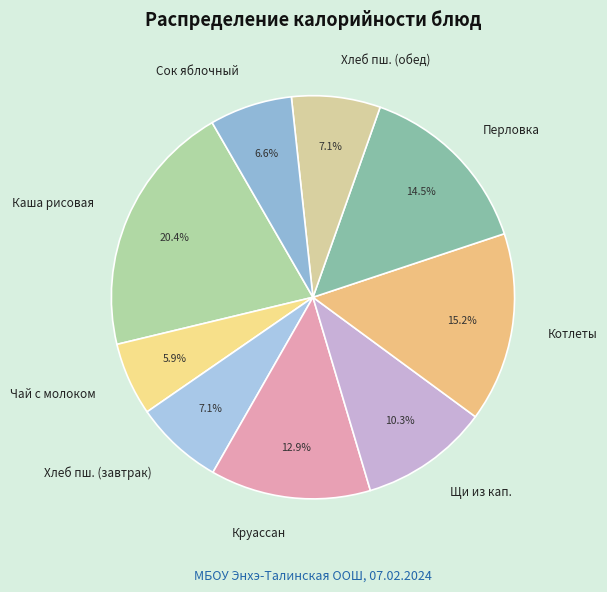

To the nearest percent, what percentage of the pie is Чай с молоком?

6%